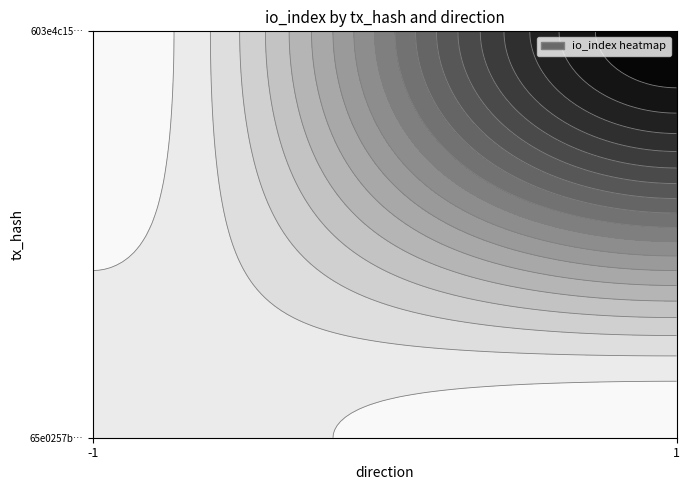

Reading right to left, what are all the values shown in this chart?

65e0257ba2fc91fab7acc530a8dc92494f5ed1f: io_index=5	direction=-1
603e4c159d489c07a41dacd055f52f98fc9f6a1: io_index=60	direction=1